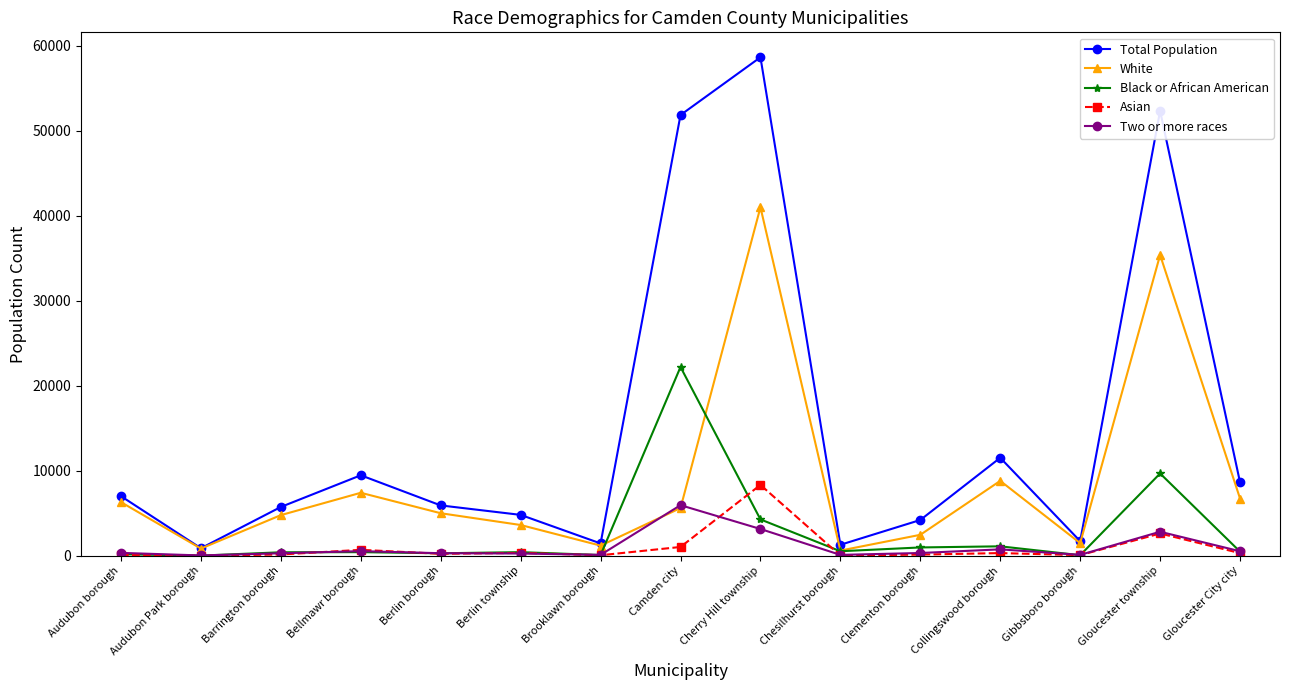

Which series has the largest total across all categories?

Total Population